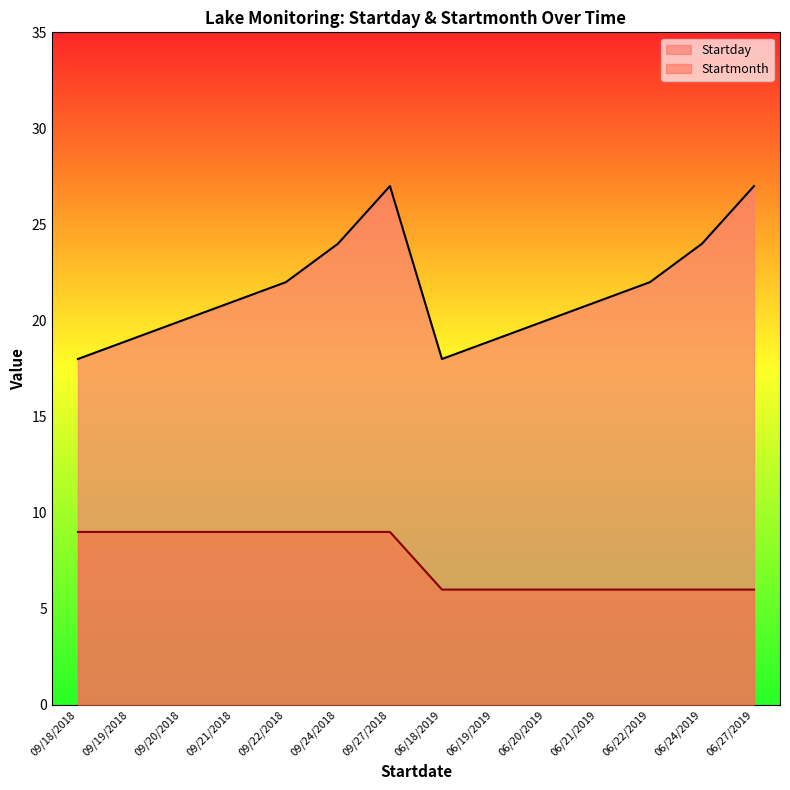

Rank the series by their average value, from highest to lowest.

Startday, Startmonth